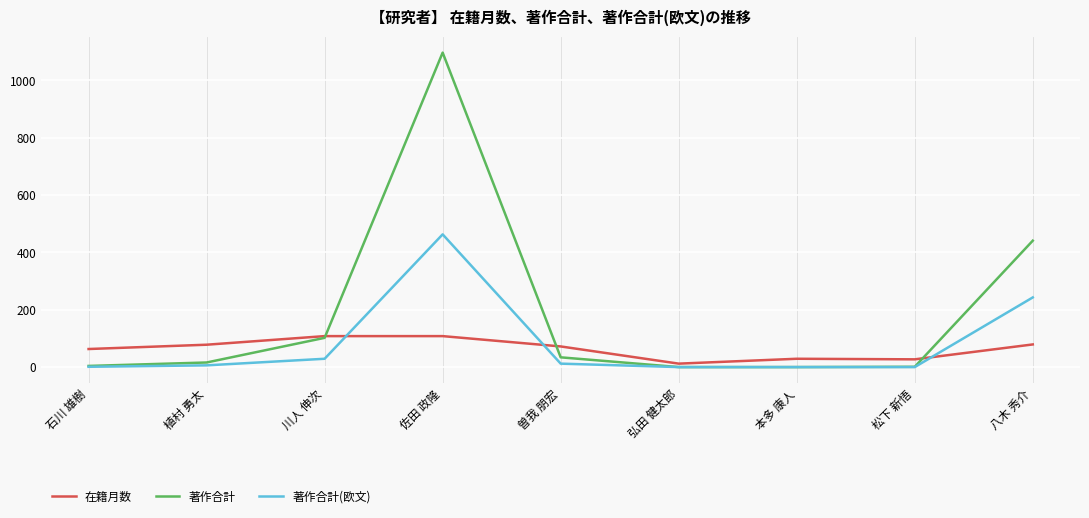

List the series in order of their peak value, highest first.

著作合計, 著作合計(欧文), 在籍月数